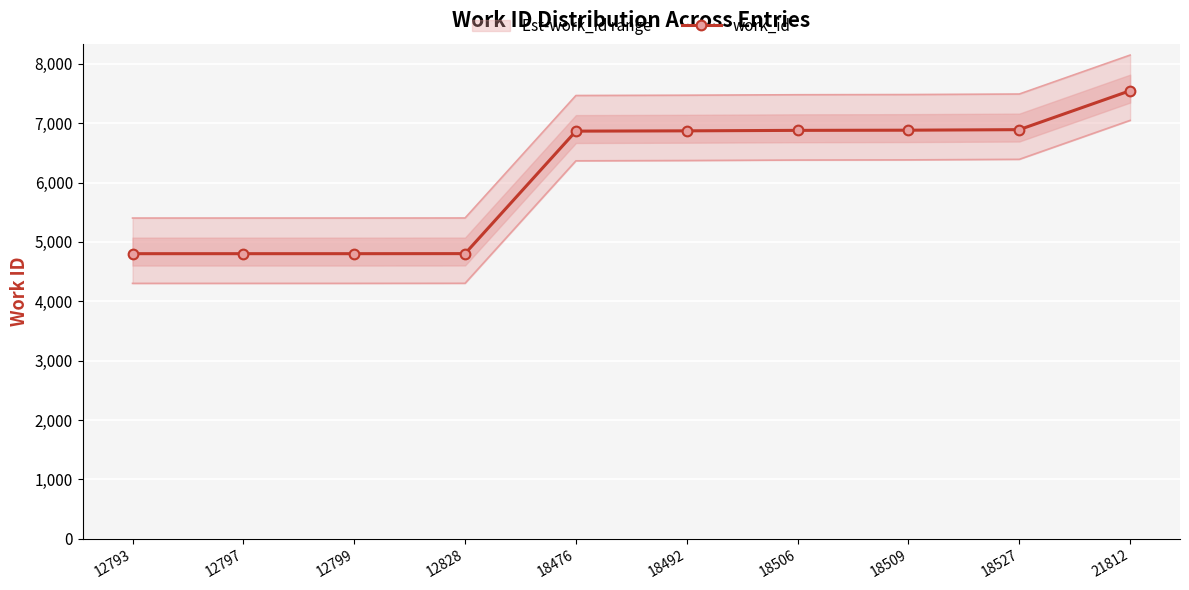

The value at 18509 is 9275. True or false?

False